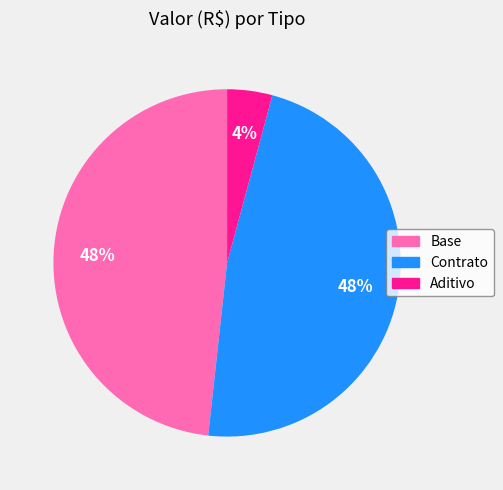

Which slice is the smallest?

Aditivo